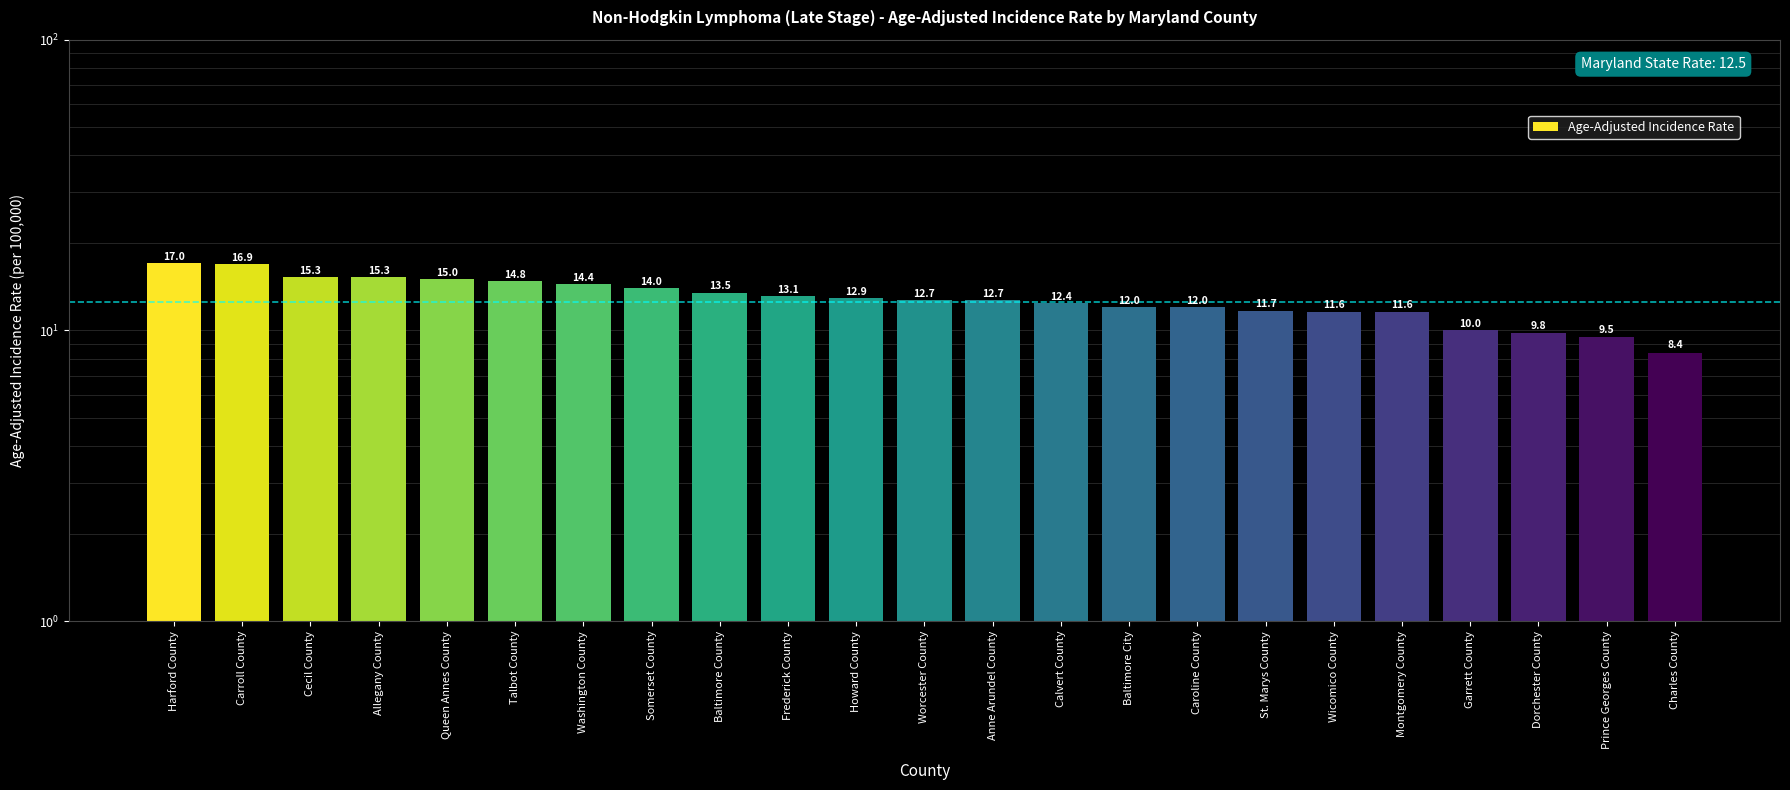

List the labels in order of value, largest first.

Harford County, Carroll County, Cecil County, Allegany County, Queen Annes County, Talbot County, Washington County, Somerset County, Baltimore County, Frederick County, Howard County, Worcester County, Anne Arundel County, Calvert County, Baltimore City, Caroline County, St. Marys County, Wicomico County, Montgomery County, Garrett County, Dorchester County, Prince Georges County, Charles County